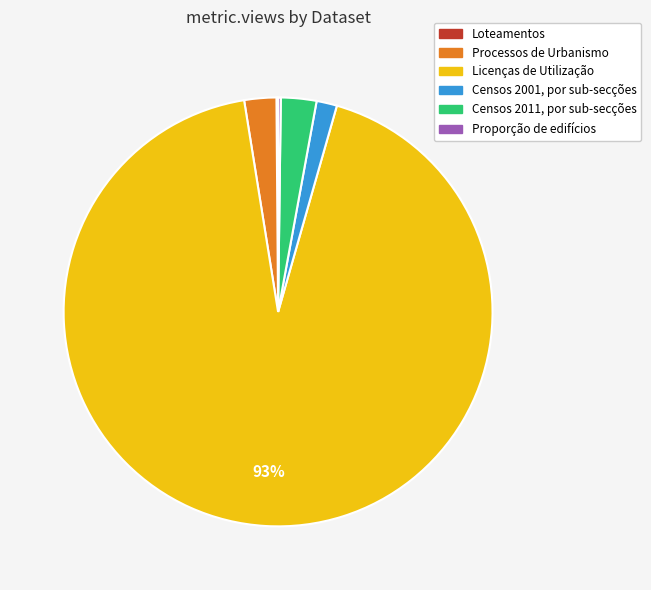

Is it true that Censos 2001, por sub-secções is 2% of the pie?

True